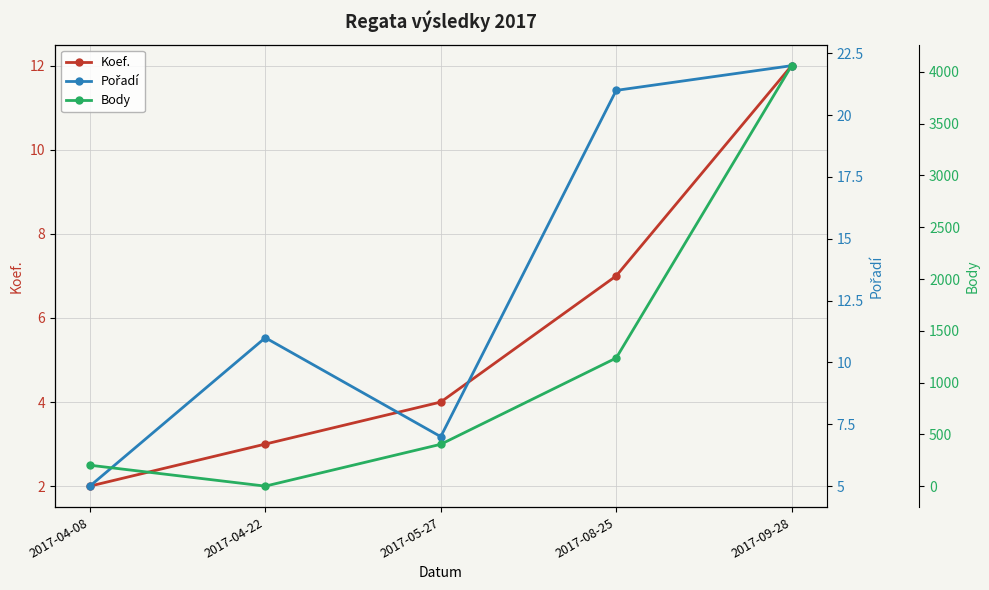

Reading left to right, extract all data points from this chart.

Koef.: 2017-04-08=2	2017-04-22=3	2017-05-27=4	2017-08-25=7	2017-09-28=12
Pořadí: 2017-04-08=5	2017-04-22=11	2017-05-27=7	2017-08-25=21	2017-09-28=22
Body: 2017-04-08=202	2017-04-22=0	2017-05-27=404	2017-08-25=1237	2017-09-28=4060